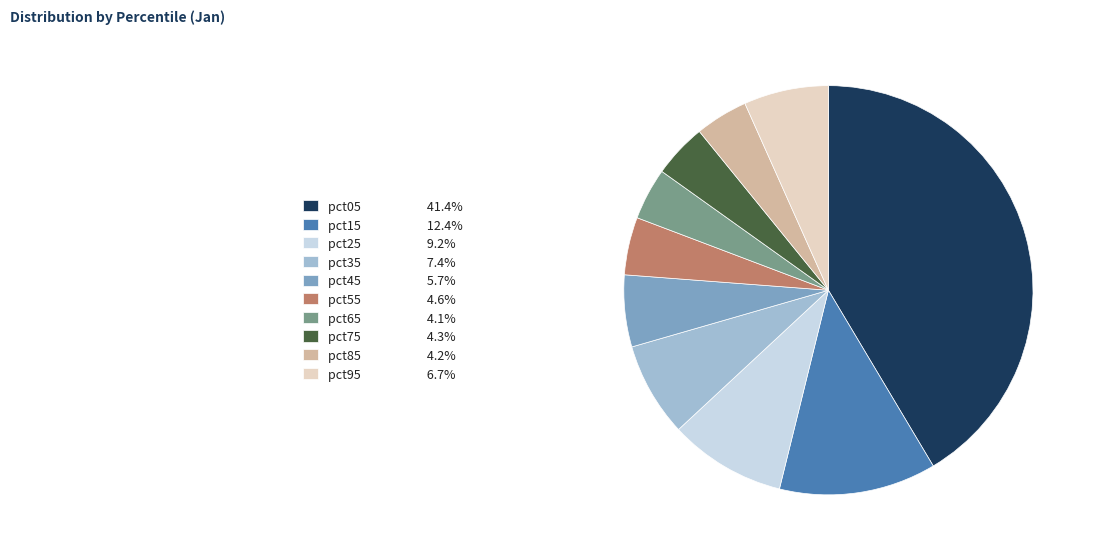

The pct95 slice represents 7% of the pie. True or false?

True